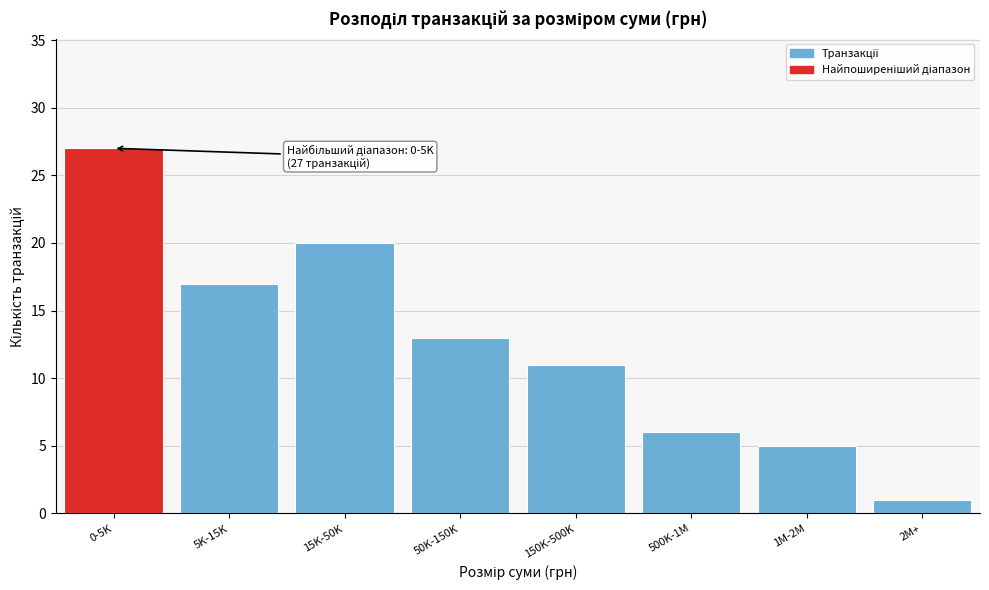

Reading left to right, extract all data points from this chart.

0-5K=27	5K-15K=17	15K-50K=20	50K-150K=13	150K-500K=11	500K-1M=6	1M-2M=5	2M+=1